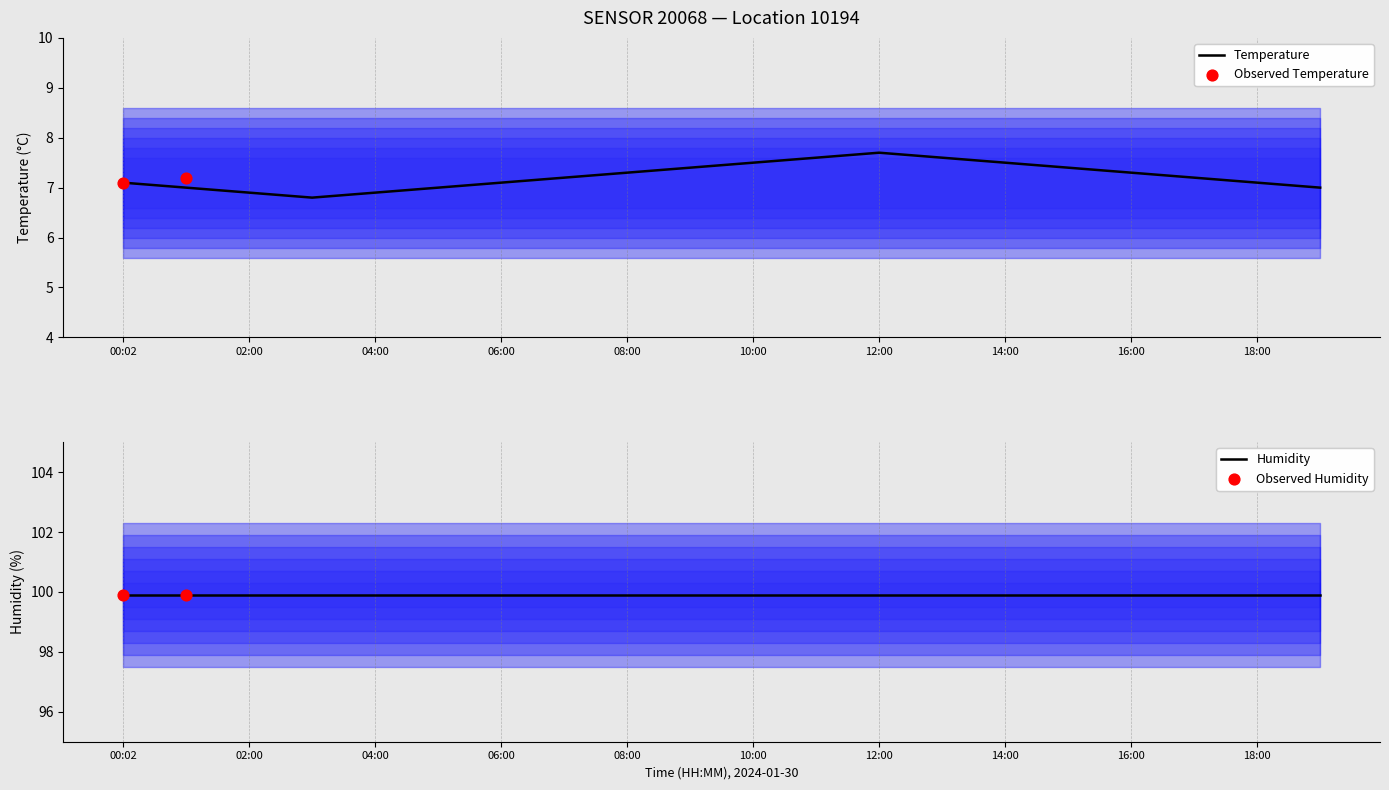

Which has a higher value, 06:00 or 18:00?

06:00